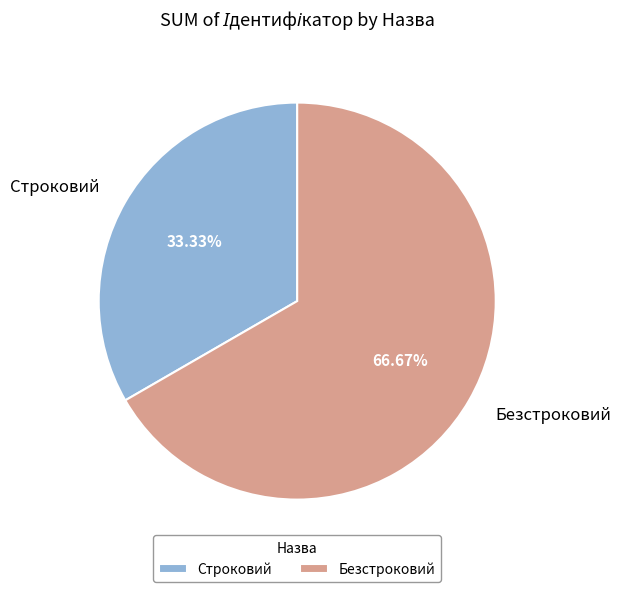

Combined, what portion of the pie is Безстроковий and Строковий?

100.0%